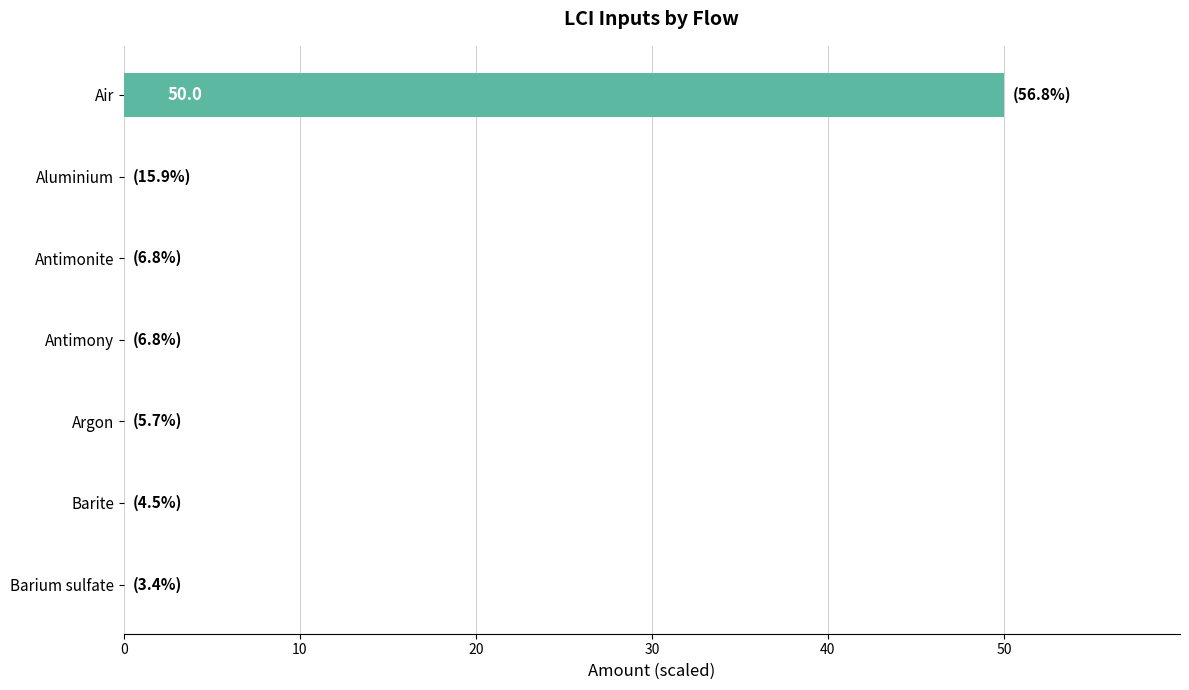

What is the sum of all values?

50.0